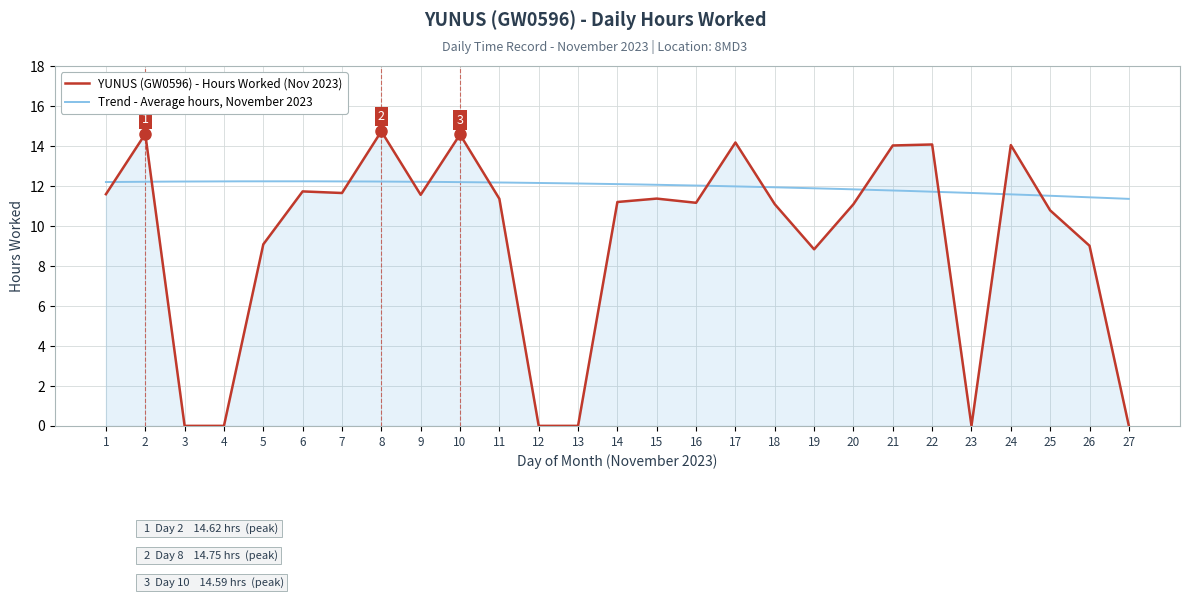

Rank the categories by value from lowest to highest.

3, 4, 12, 13, 23, 27, 19, 26, 5, 25, 18, 20, 16, 14, 11, 15, 9, 1, 7, 6, 21, 24, 22, 17, 10, 2, 8